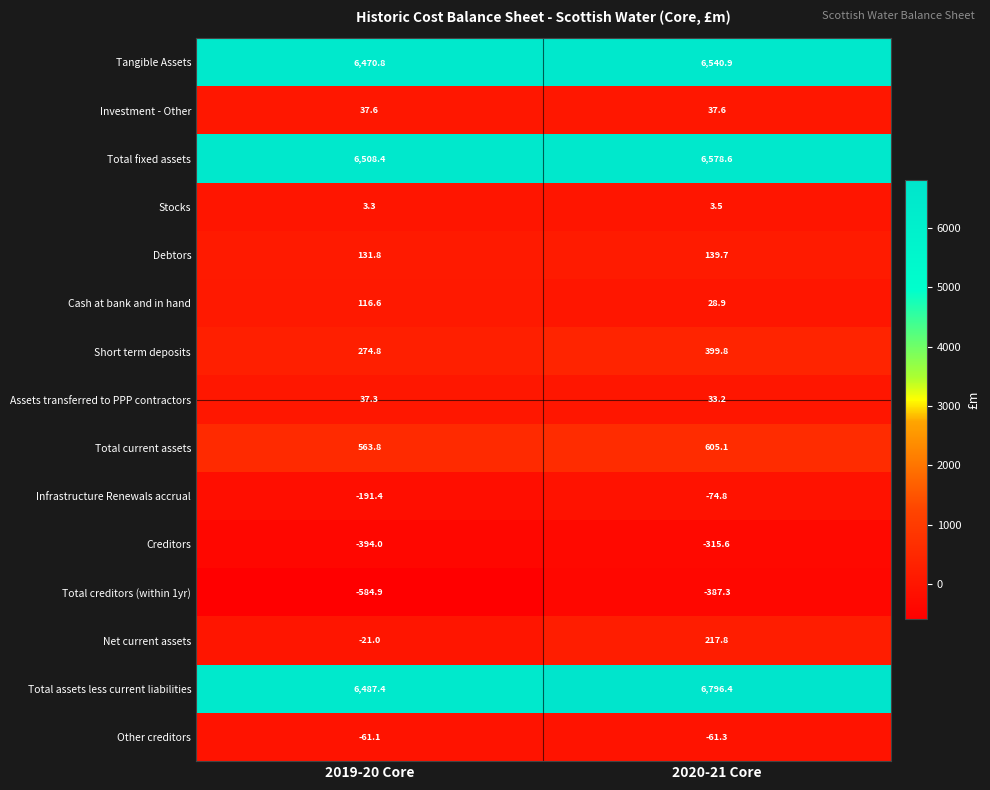

Which series has the largest total across all categories?

Total assets less current liabilities